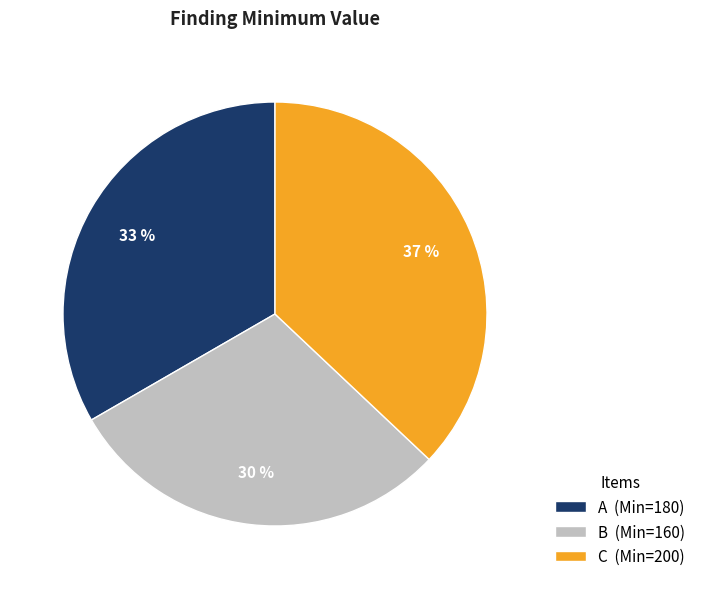

Does A account for over 50% of the chart?

No